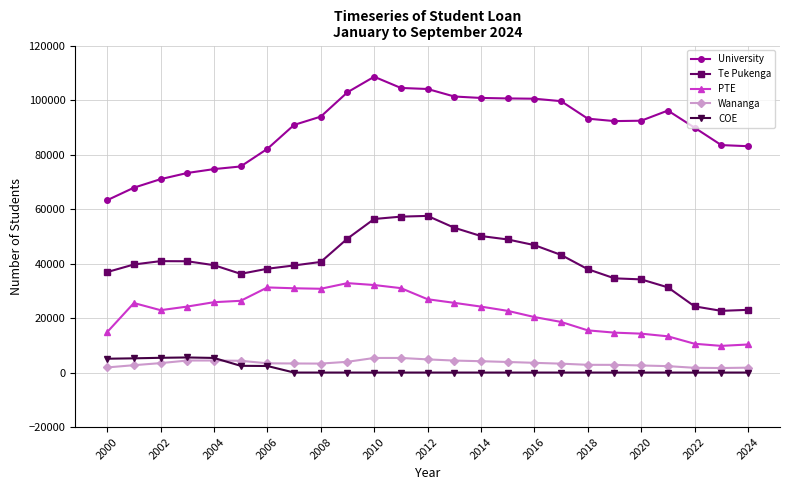

Which series has the largest total across all categories?

University